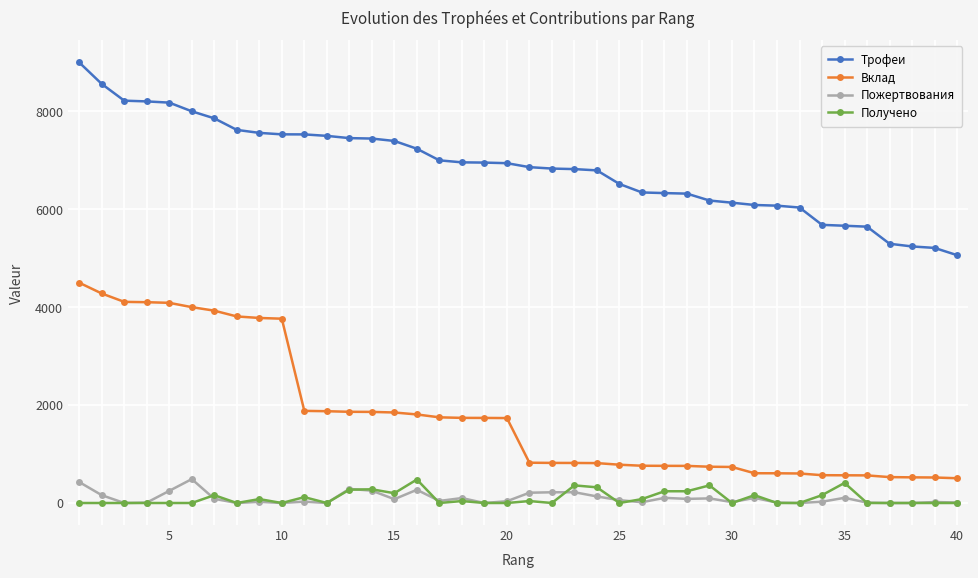

What is the highest value of the Получено series?

480